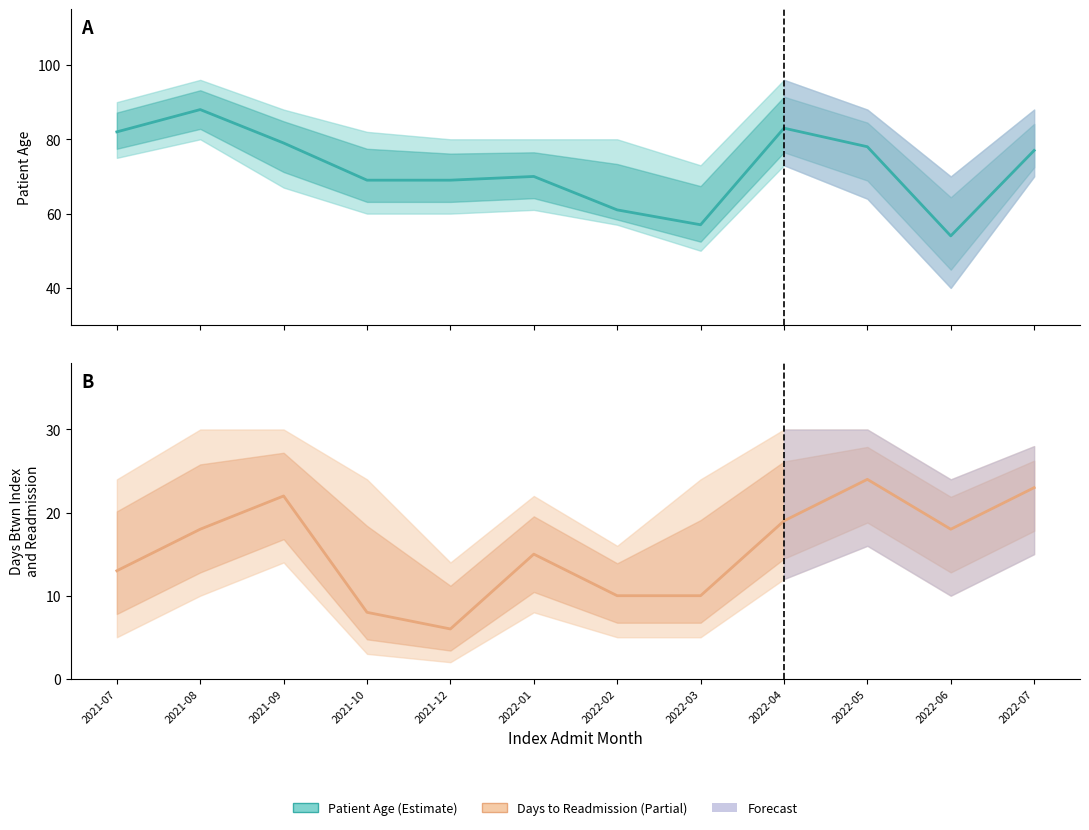

Between 2021-12 and 2022-04, which is larger?

2022-04